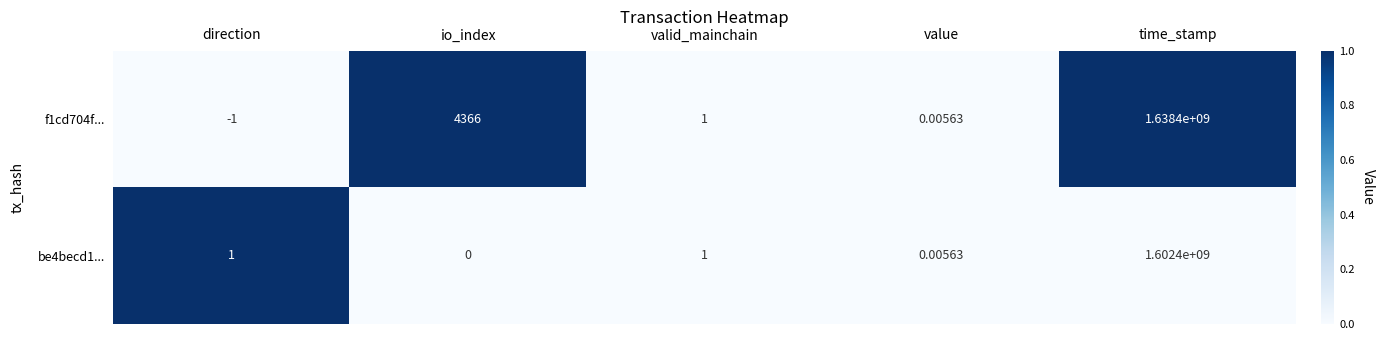

How many distinct data groups are displayed?

2